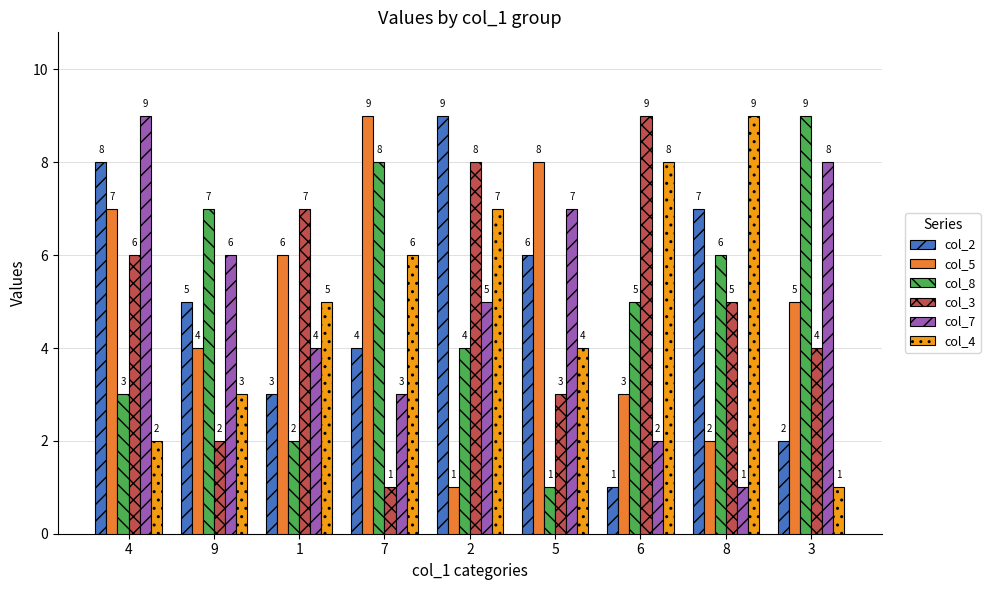

At which category is the sum across all series the highest?

4